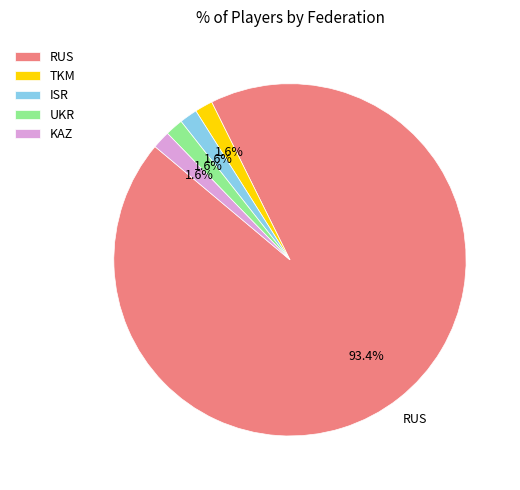

Approximately how many times larger is the value at KAZ compared to UKR?

1.0